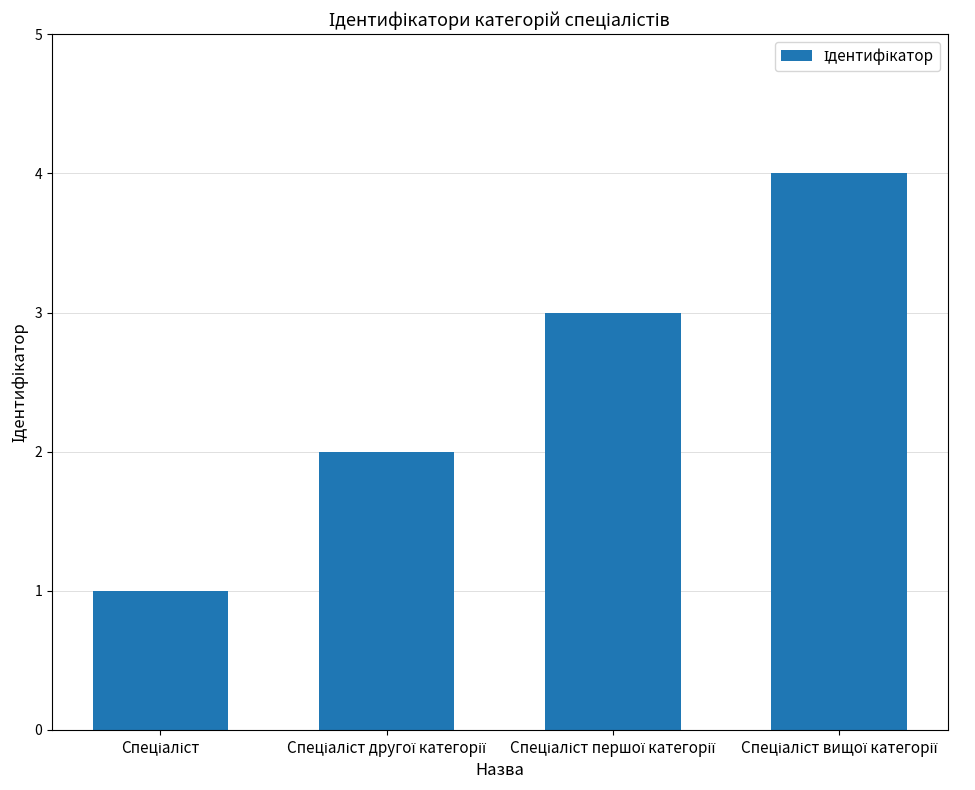

What is the minimum value shown in the chart?

1